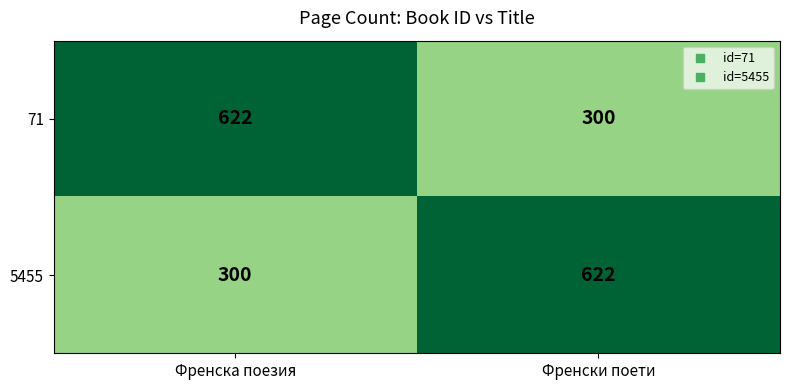

What is the minimum value for 5455?

300